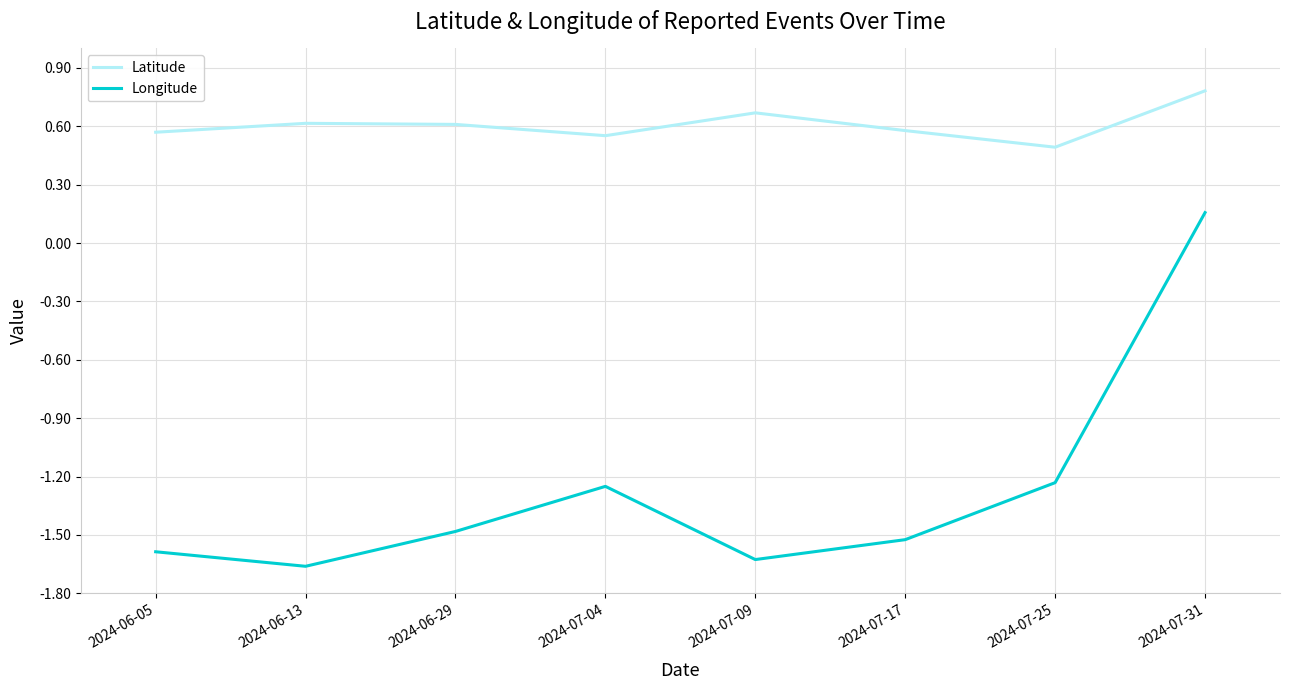

True or false: Latitude and Longitude cross at least once.

False